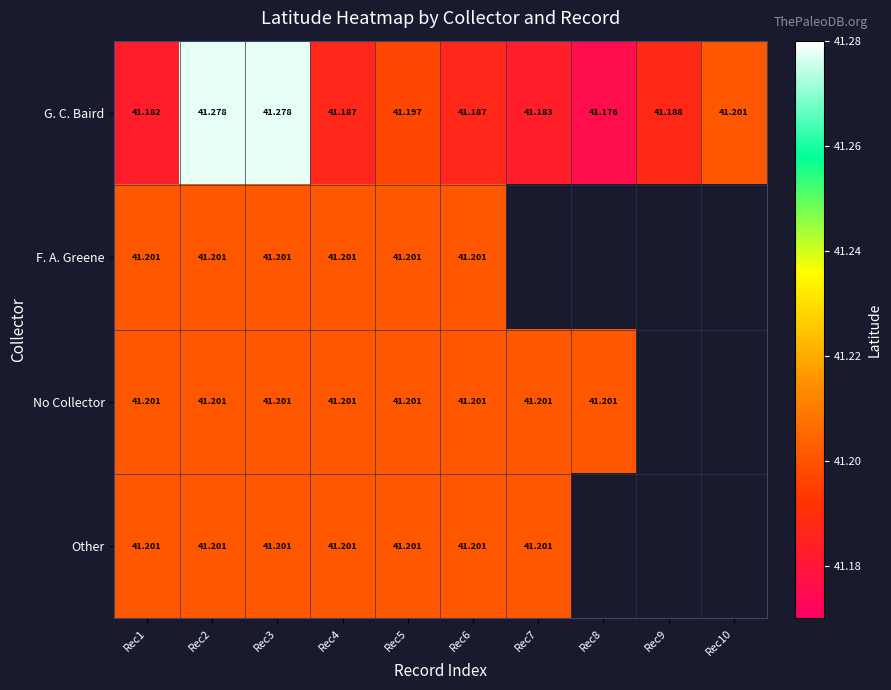

True or false: G. C. Baird has a value of 41.2 at Rec9.

True